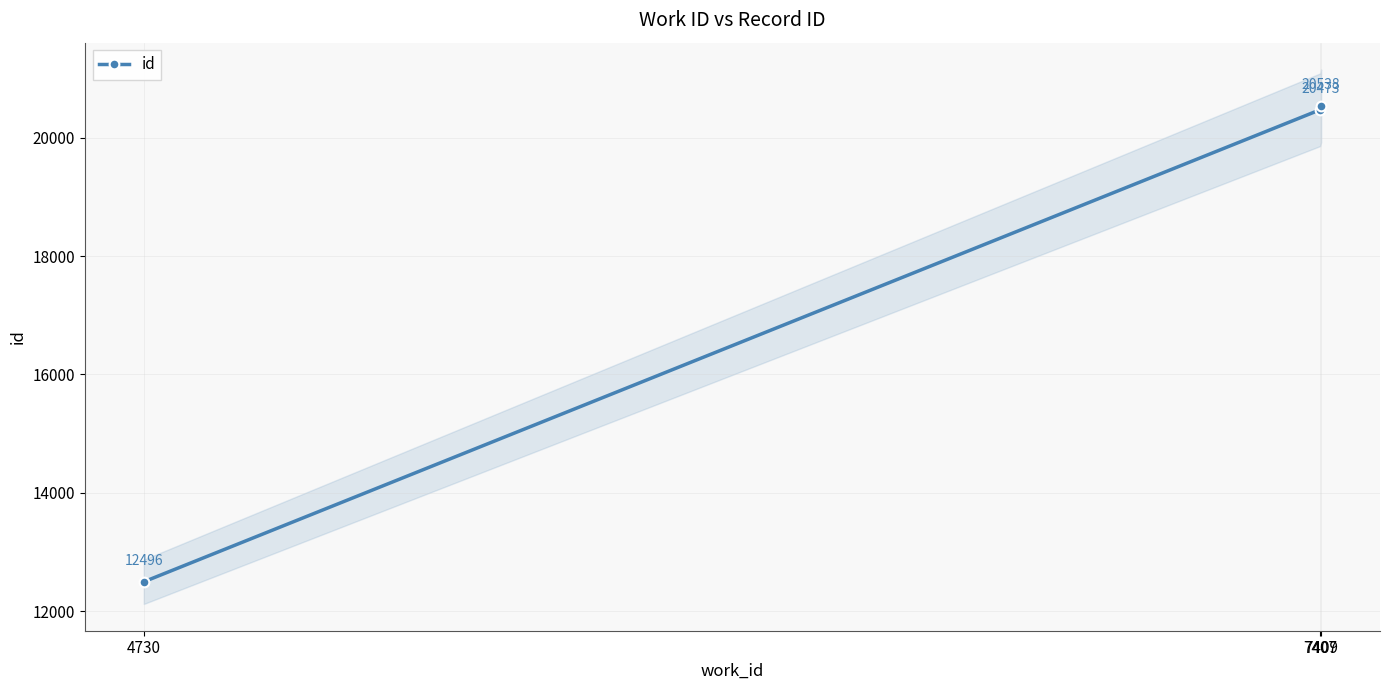

What is the value of the 3rd point from the left?

20538